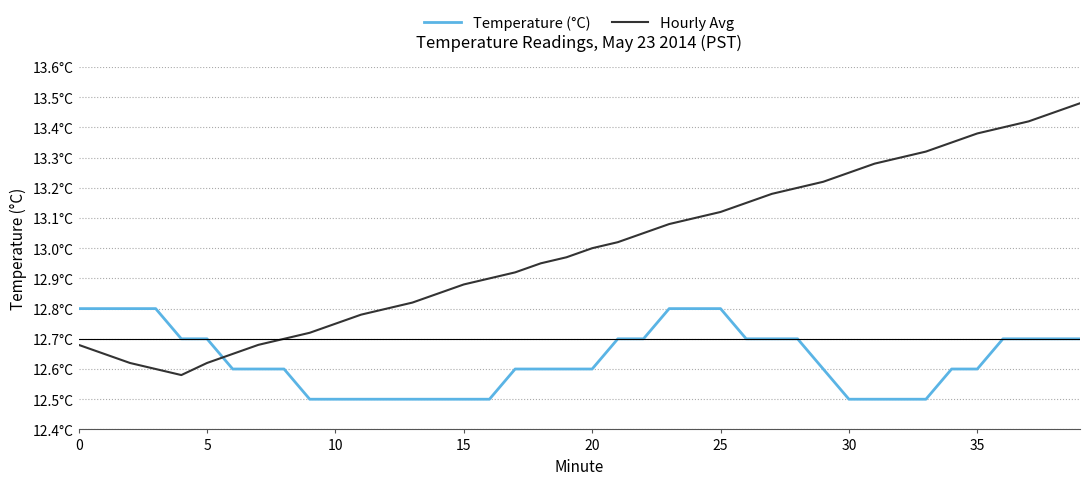

Does the chart have visible grid lines?

Yes